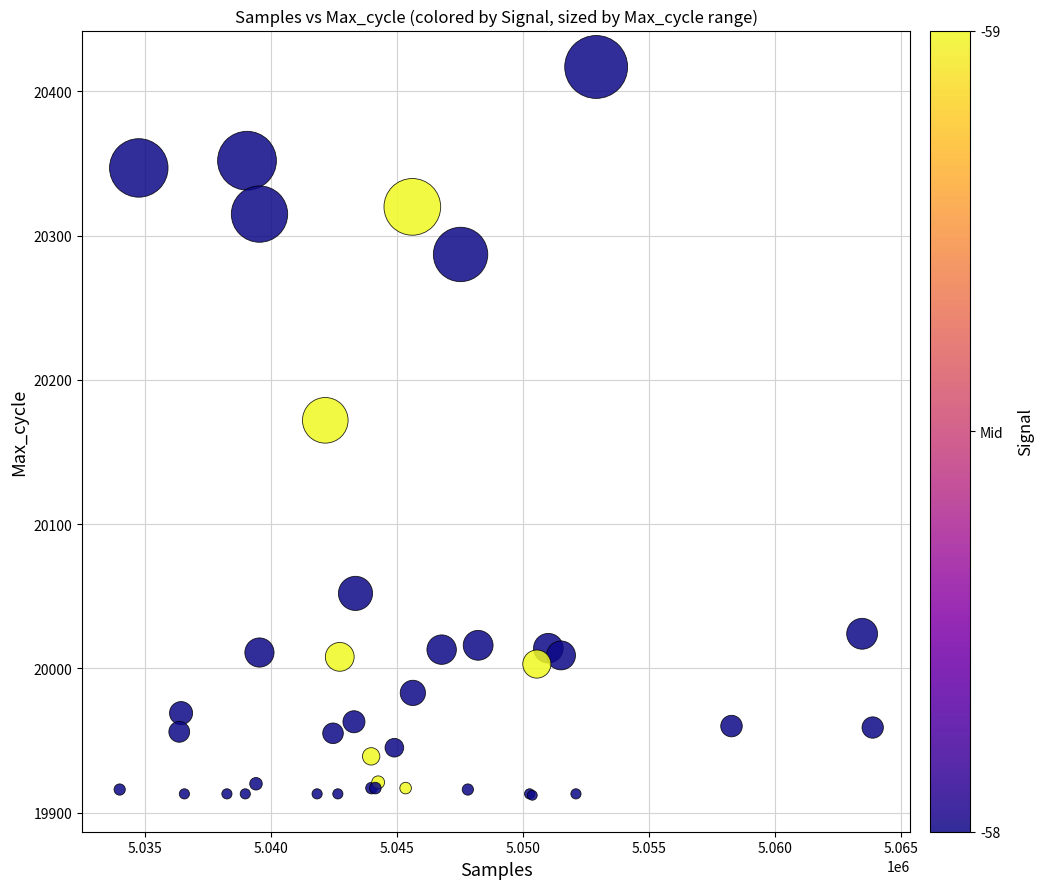

What Y value in the scatter plot is closest to 20164?

20172